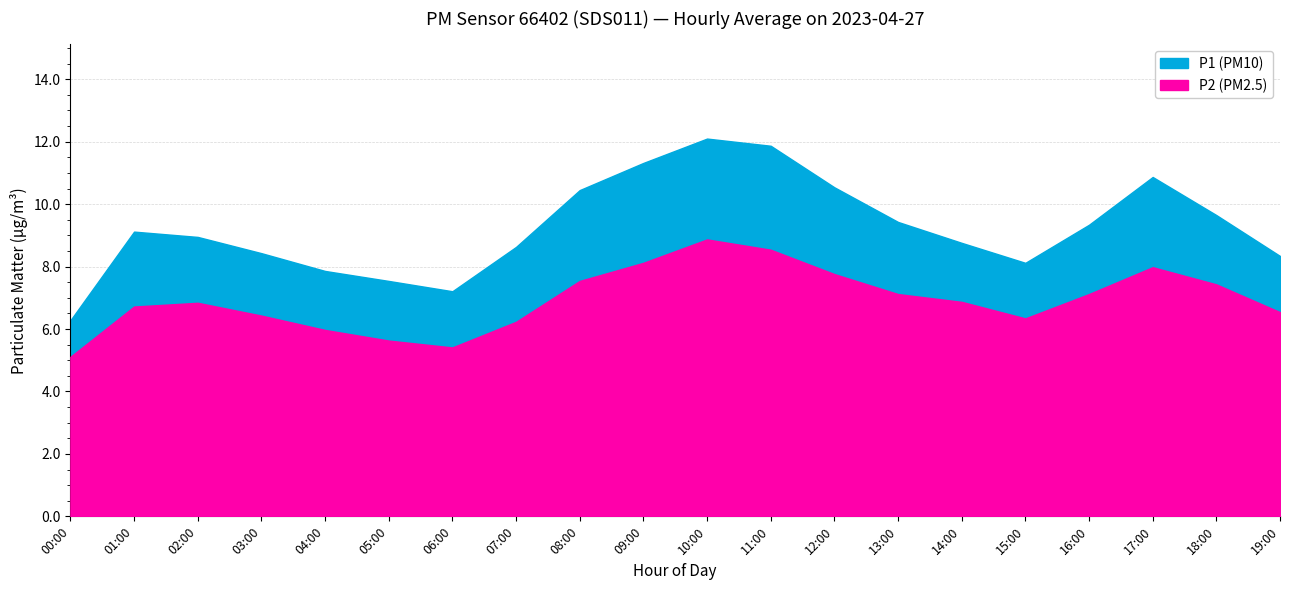

True or false: P1 and P2 cross at least once.

False